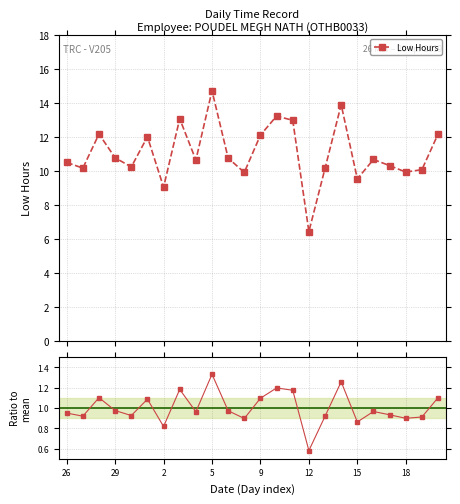

What is the value of the Low Hours point at the 22nd from the left?

9.9